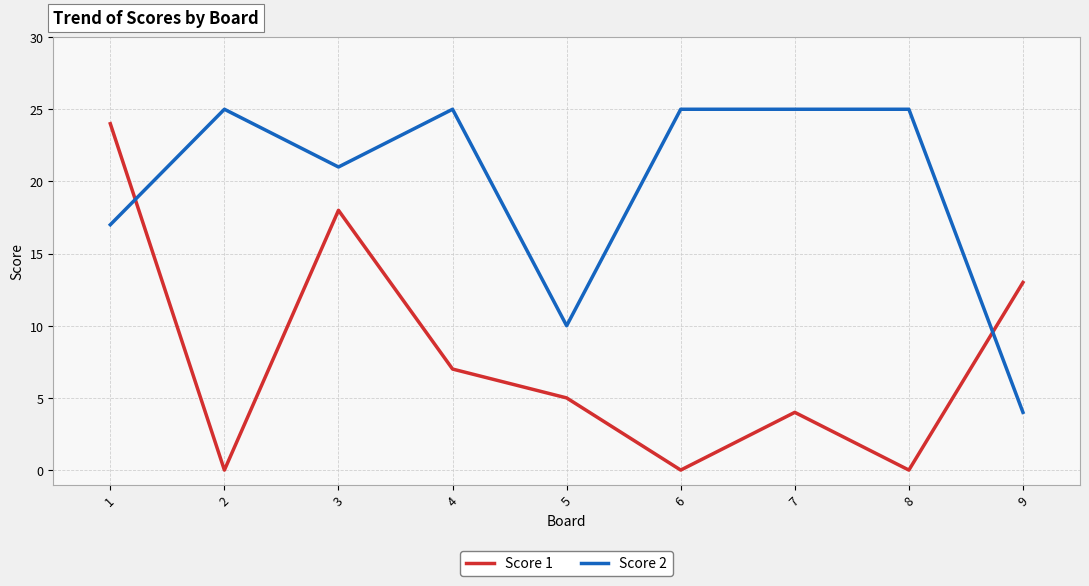

Which series ends up on top after the final intersection of Score 1 and Score 2?

Score 1